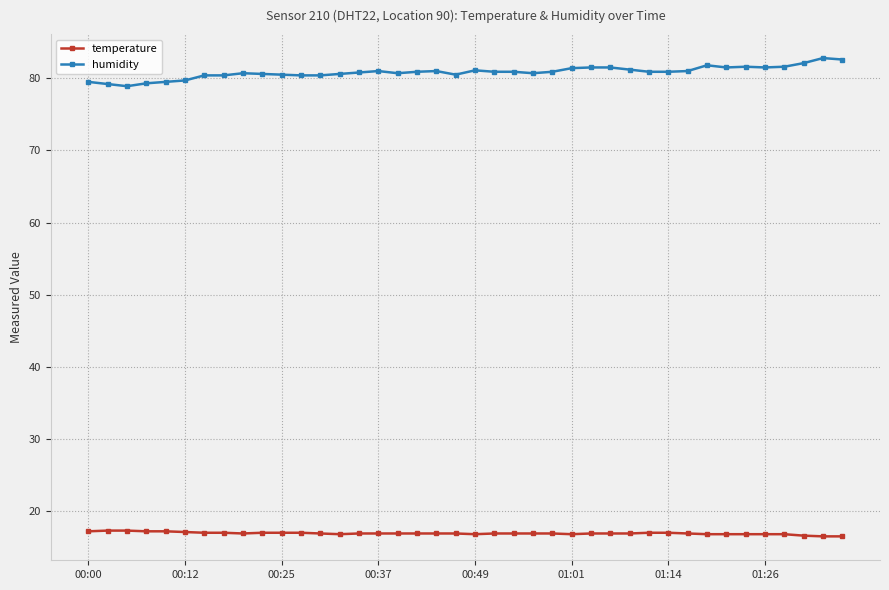

True or false: temperature and humidity intersect in this chart.

False